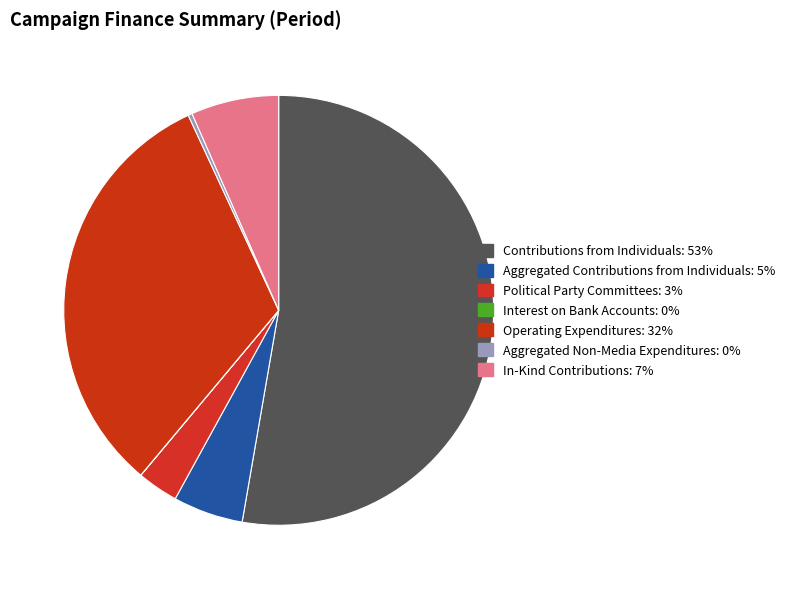

To the nearest percent, what is the difference between the largest and smallest slice percentages?

53%